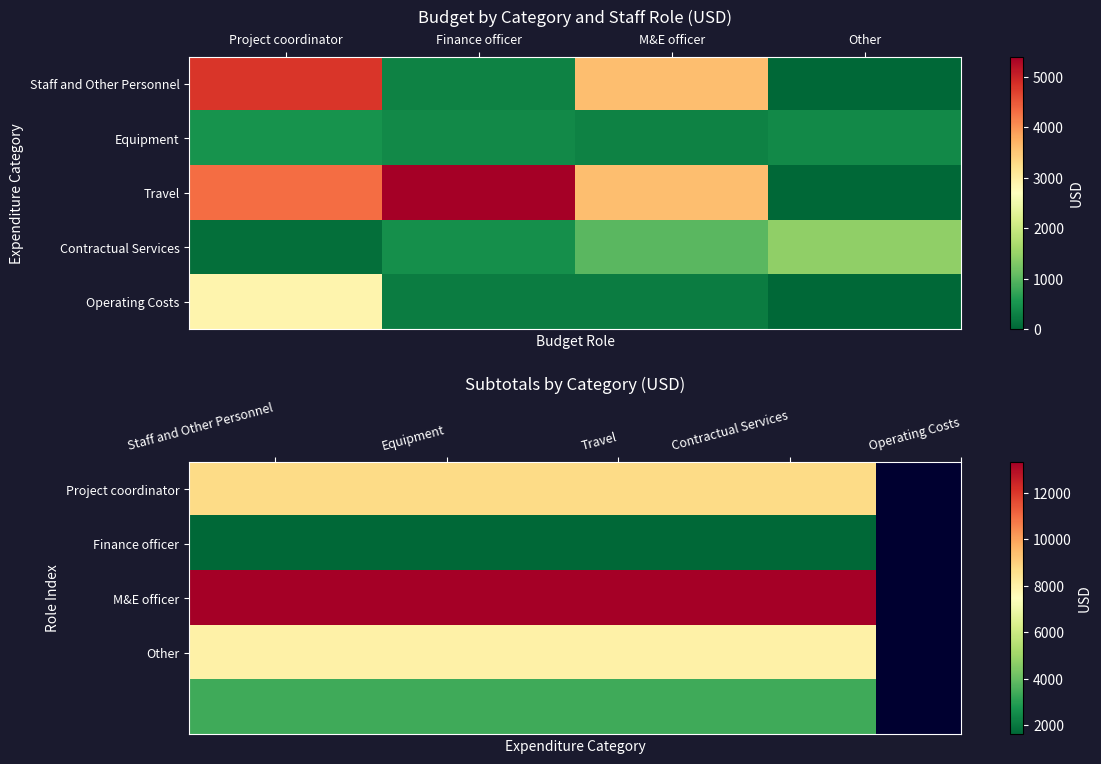

Which category has the highest value in the M&E officer series?

Staff and Other Personnel